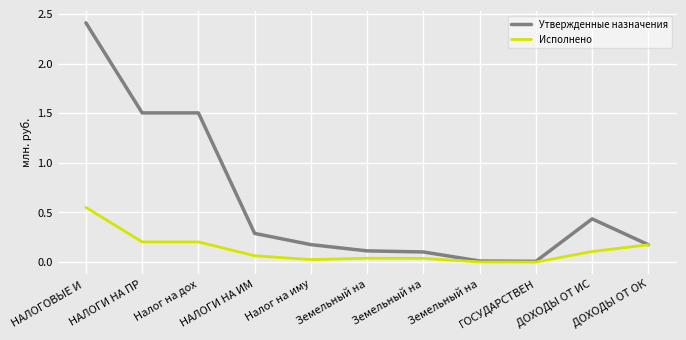

Is the value of Утвержденные назначения at НАЛОГОВЫЕ И  greater than the value of Исполнено at ГОСУДАРСТВЕН?

Yes